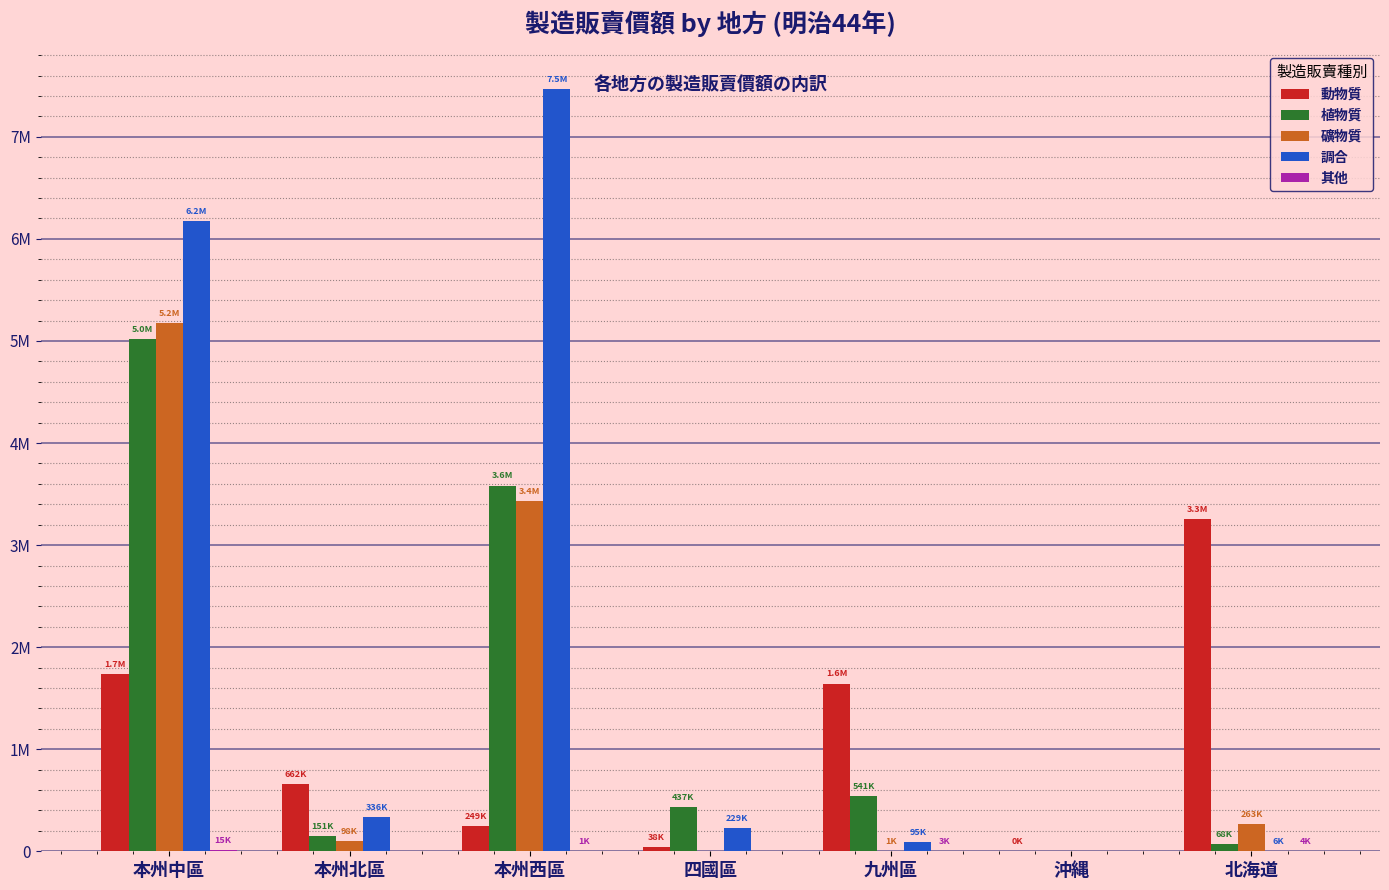

Does the chart contain stacked bars?

No